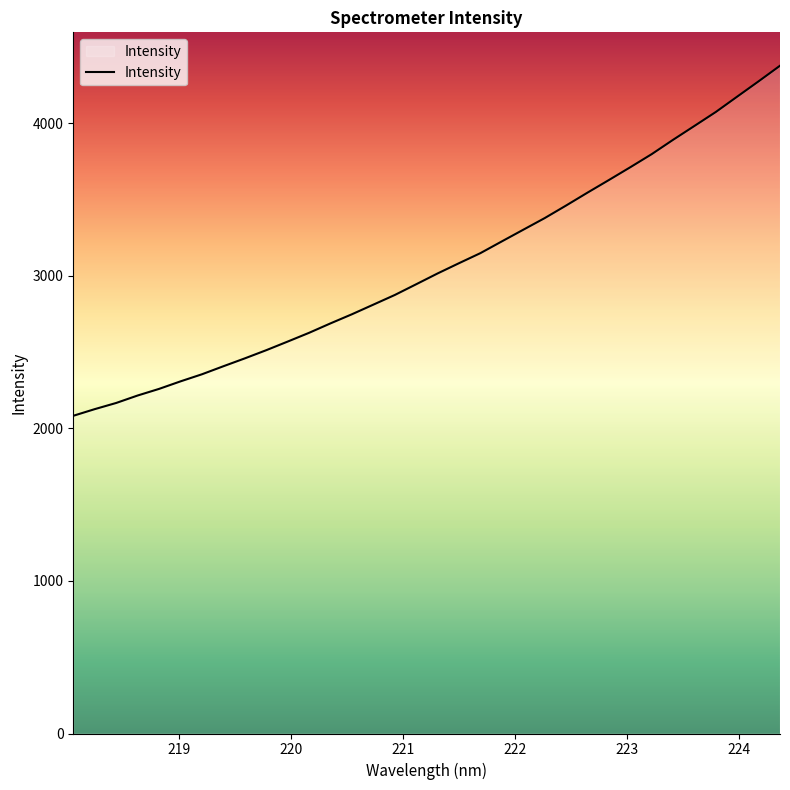

What is the greatest value displayed?

4378.8